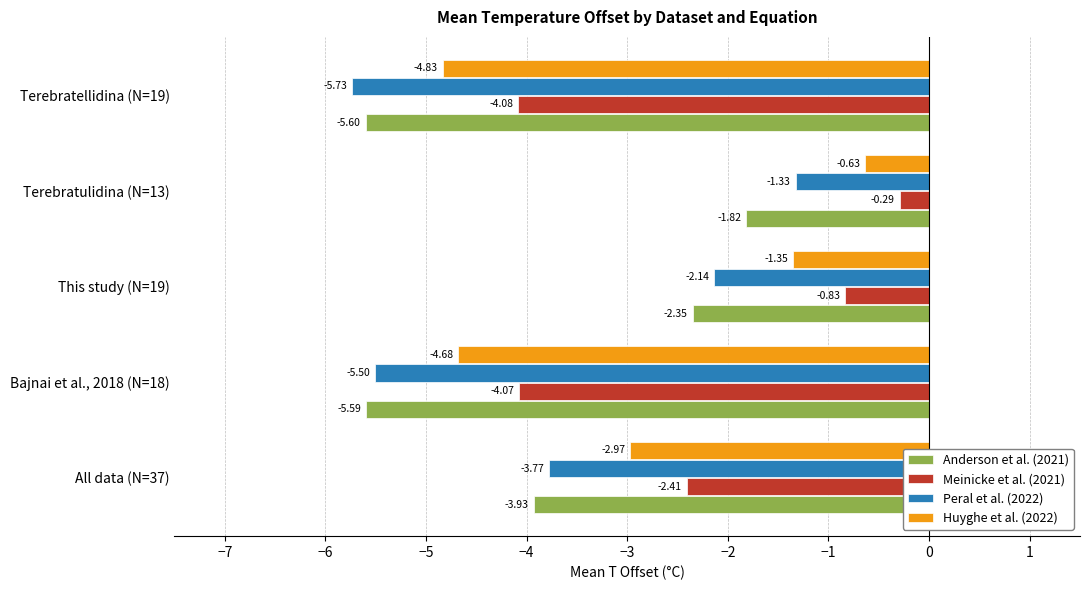

At which label is Meinicke et al. (2021) closest to -2?

All data (N=37)